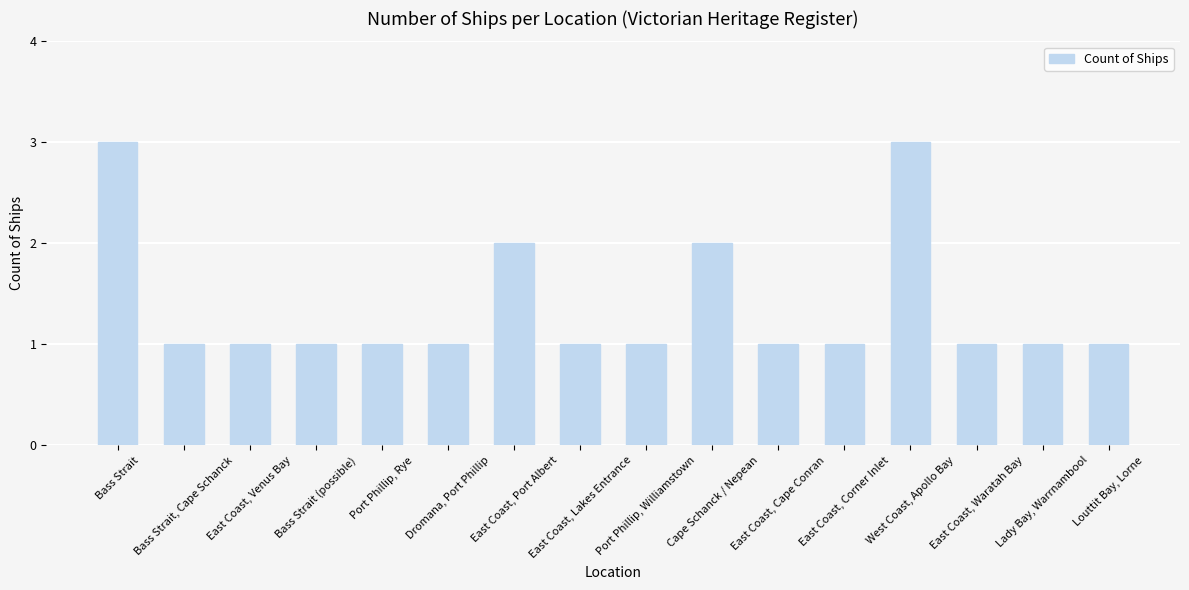

What is the value of the 13th bar from the left?

3